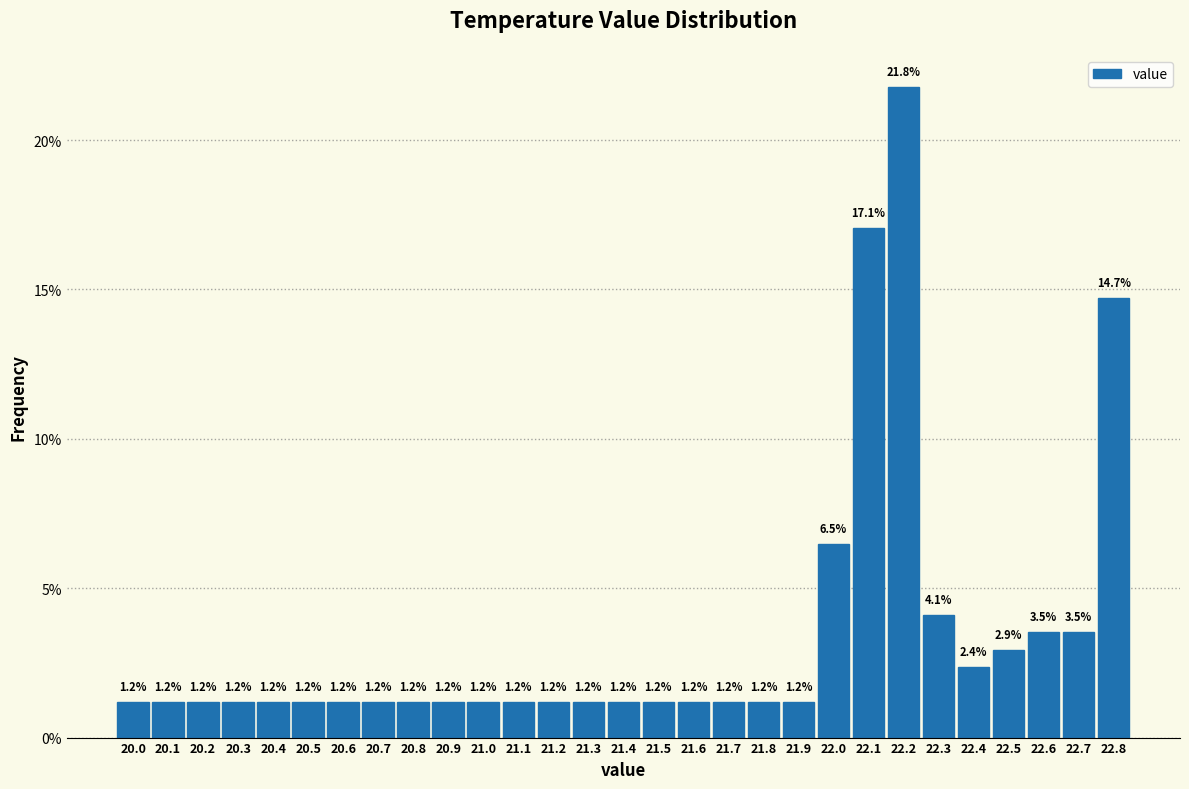

Over which range of the x-axis is the bar tallest?

22.15 to 22.25